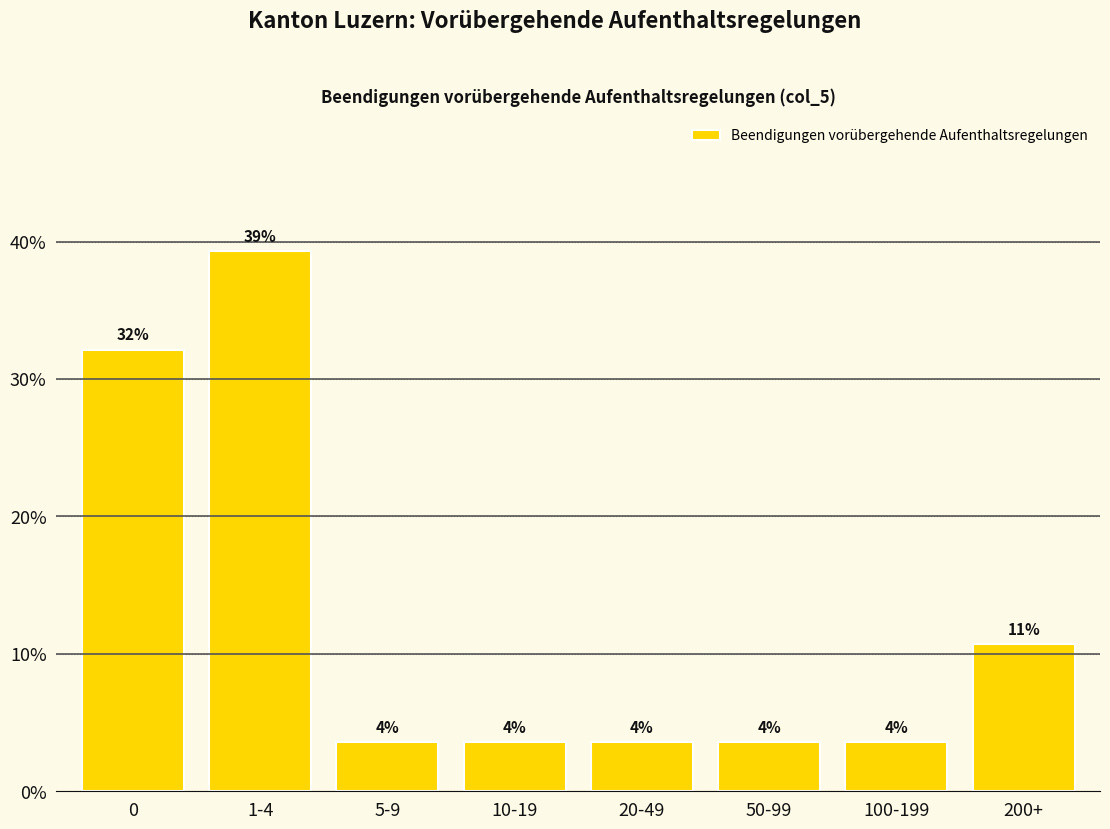

How many bars are there in total?

8